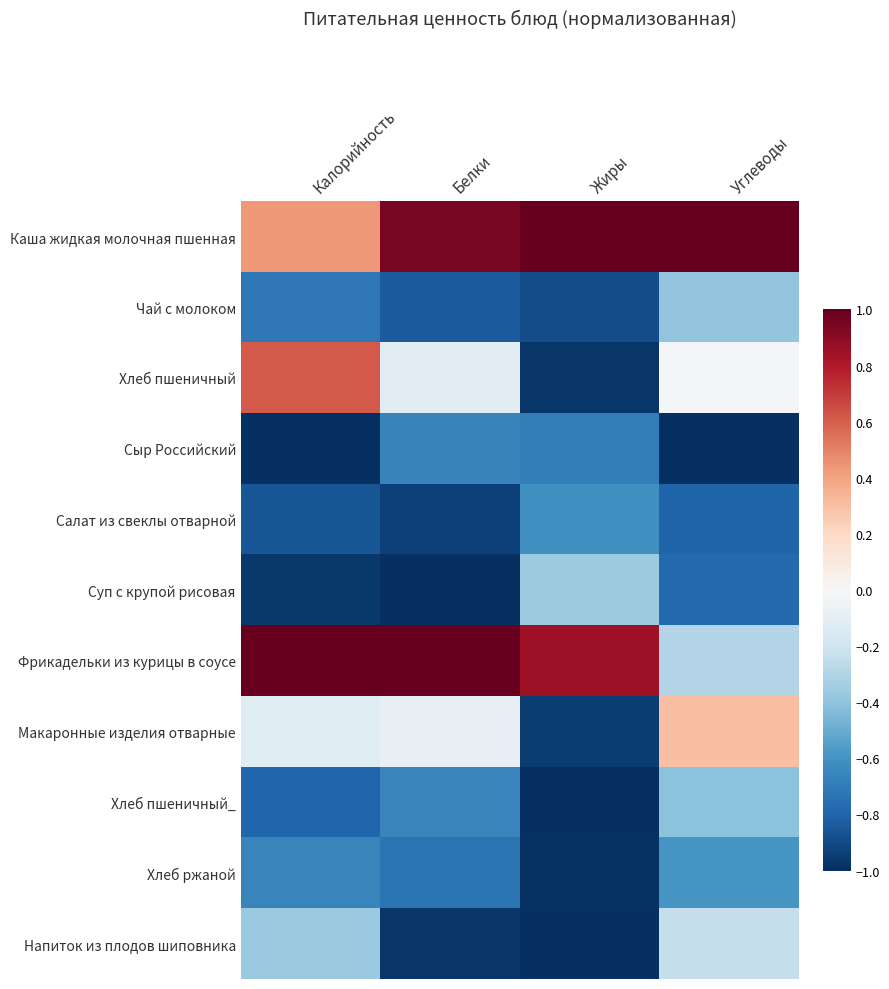

How many series are shown in this chart?

11